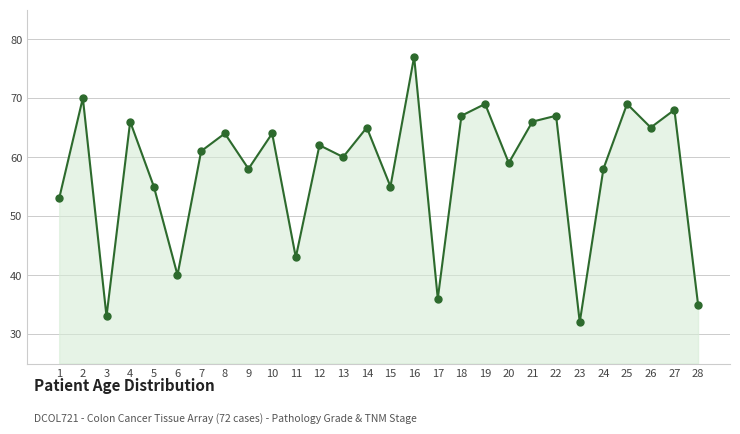

What value does the data have at 10, to the nearest 5?

65